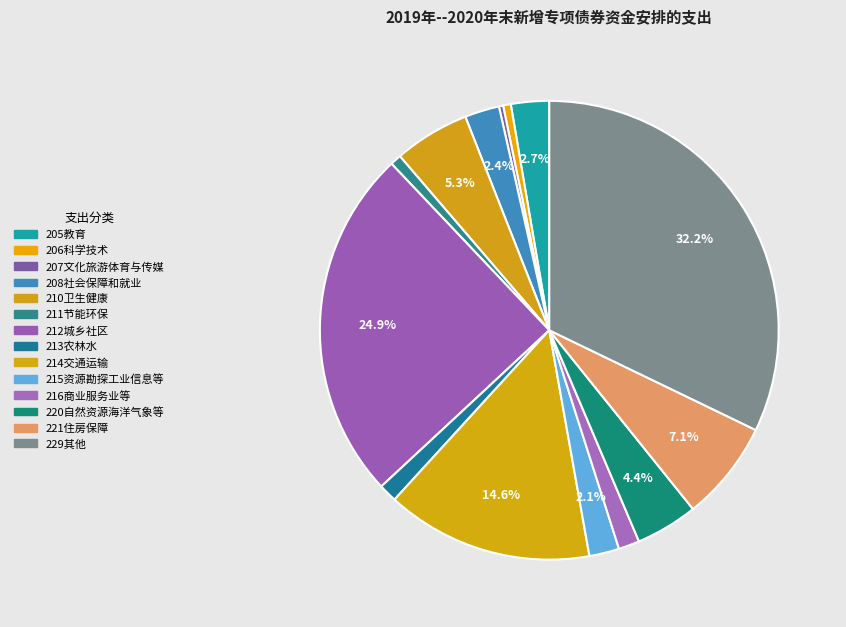

How many segments does this pie chart have?

14